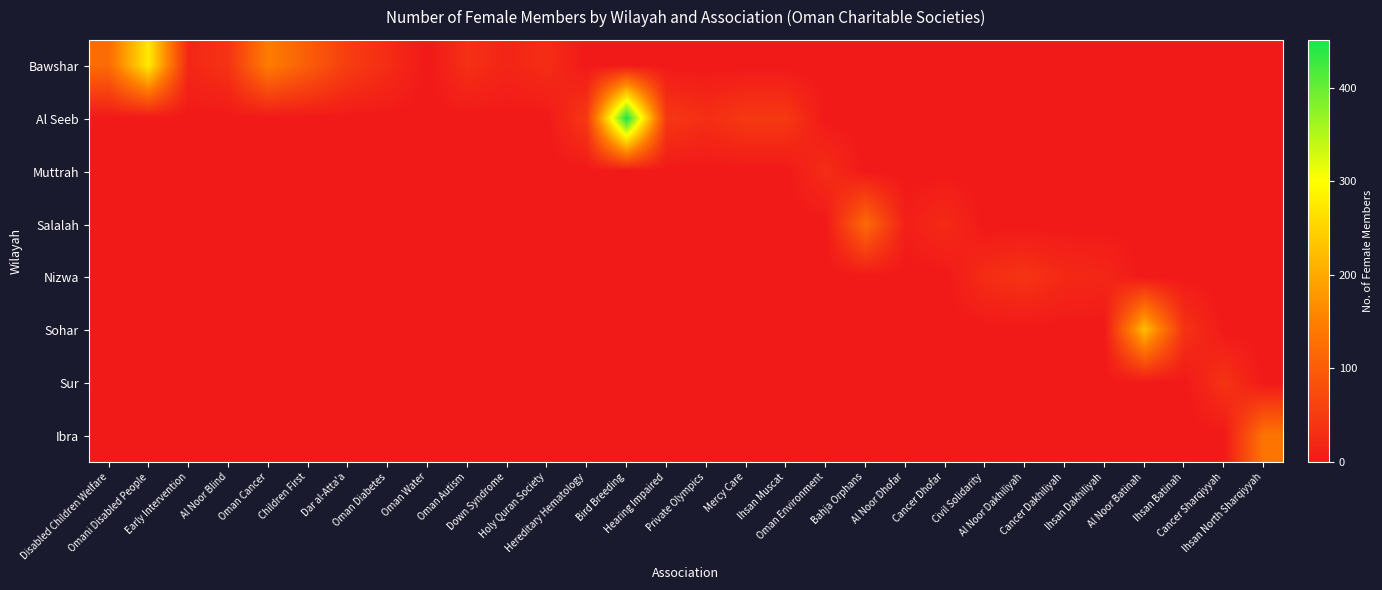

Which series changed the most between Mercy Care and Ihsan Batinah?

Al Seeb